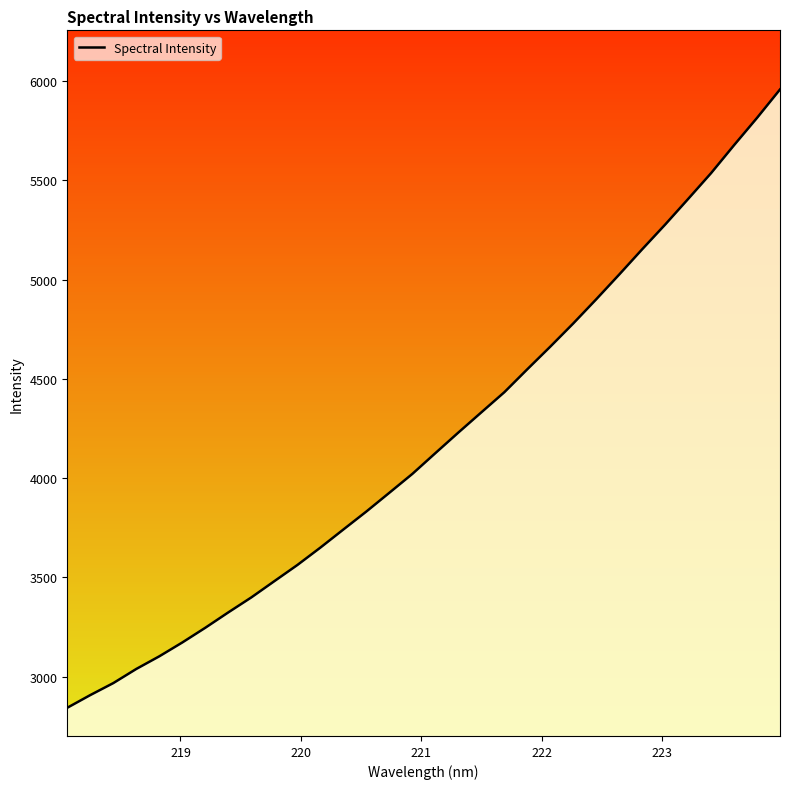

What is the greatest value displayed?

5958.5